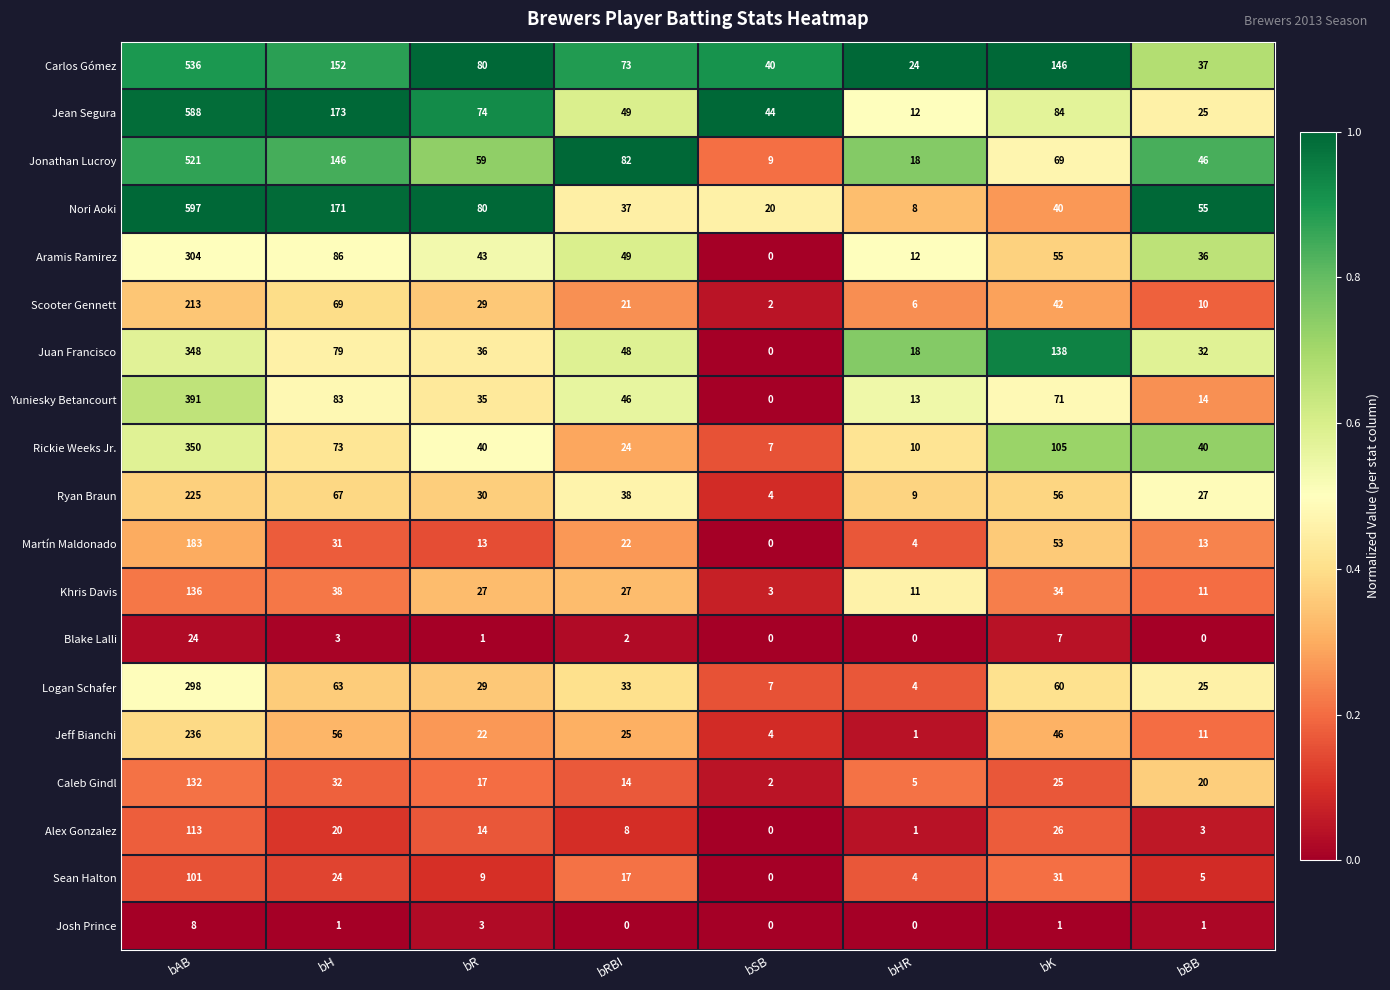

At which label is Khris Davis closest to 69?

bH